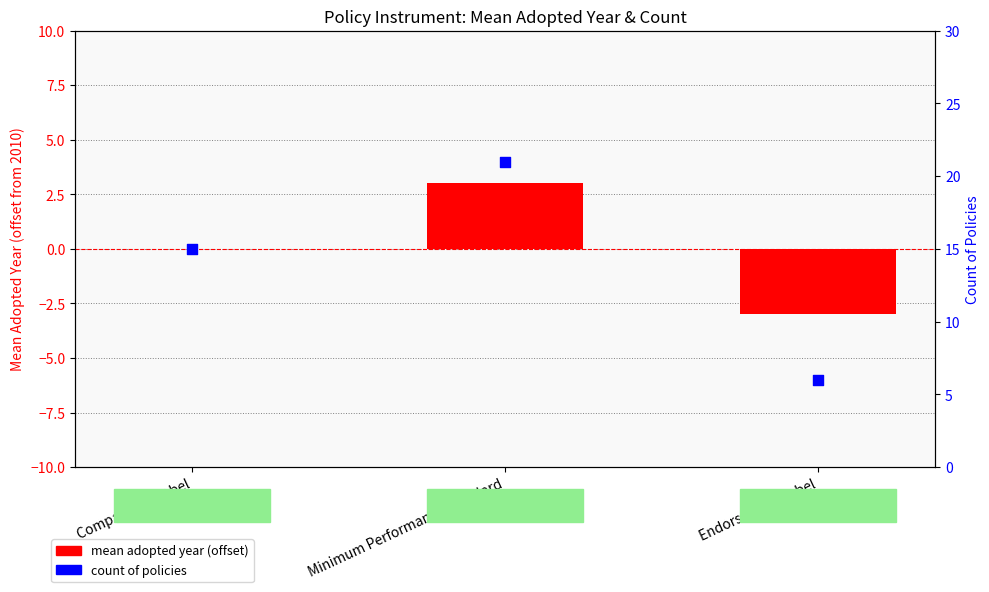

At how many categories does at least one series exceed 7?

2